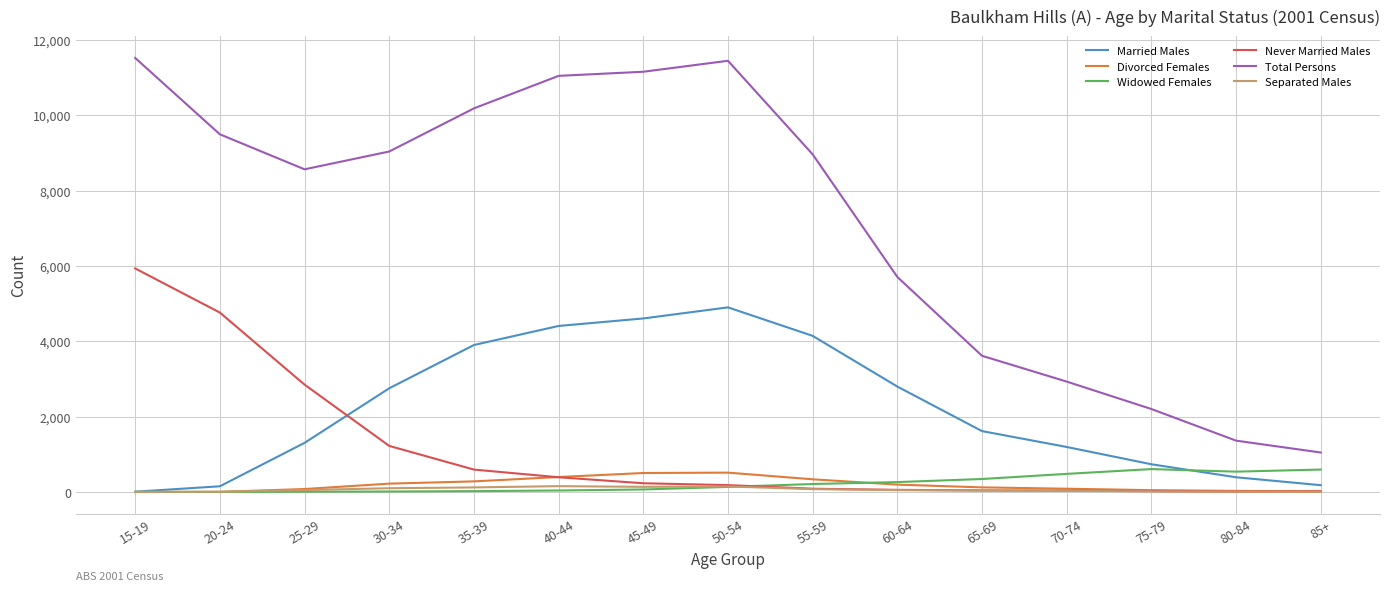

In Total Persons, how many points are lower than both neighbors (excluding endpoints)?

1